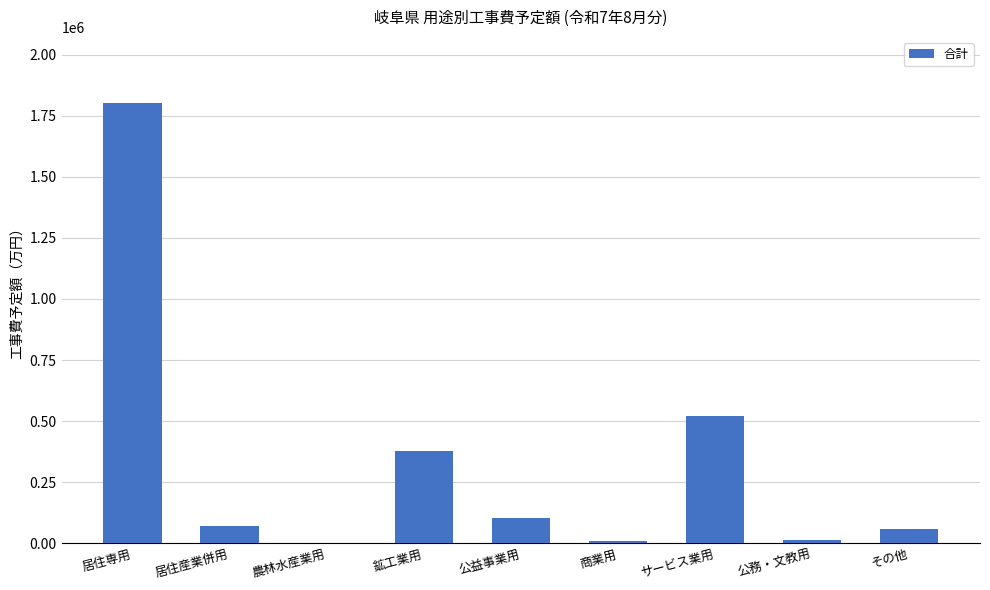

What is the sum of the values at 鉱工業用 and その他?

435712